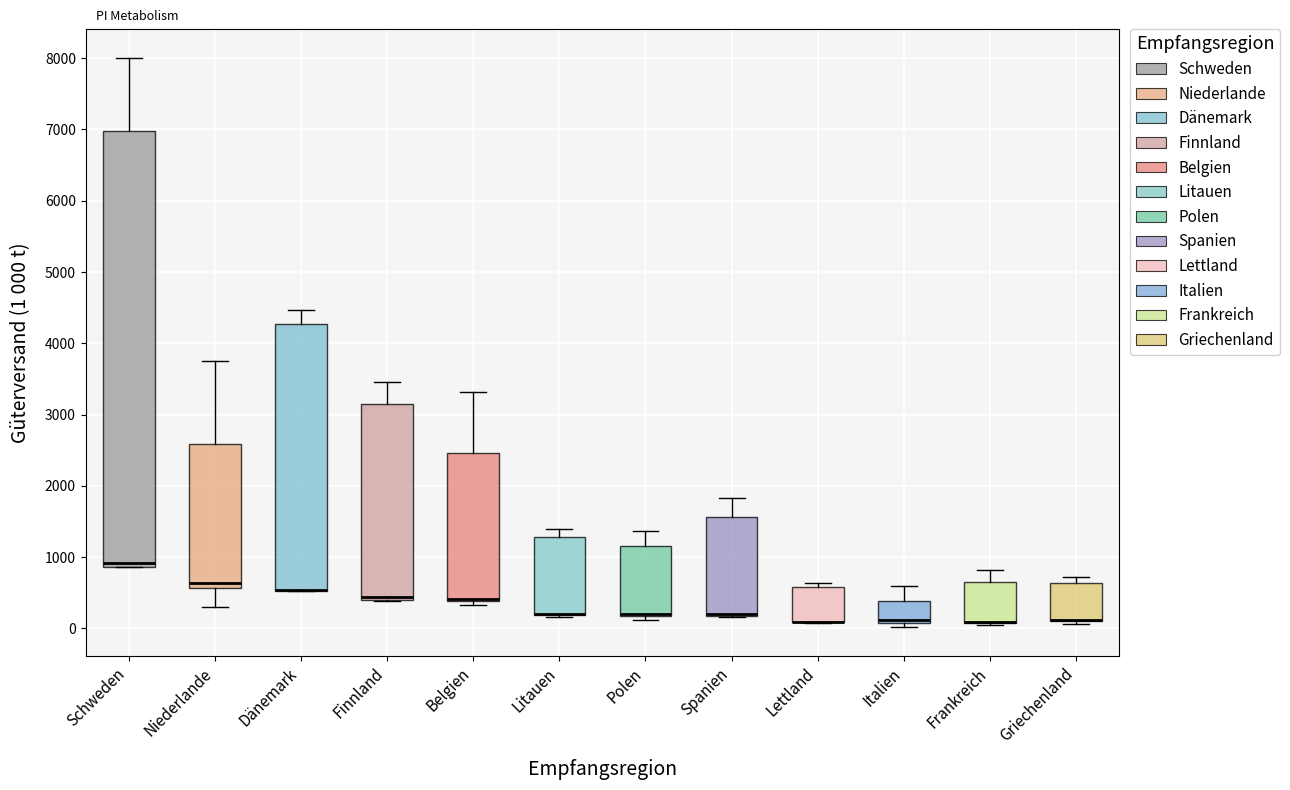

Which box is the tallest, from its lower edge to its upper edge?

Schweden